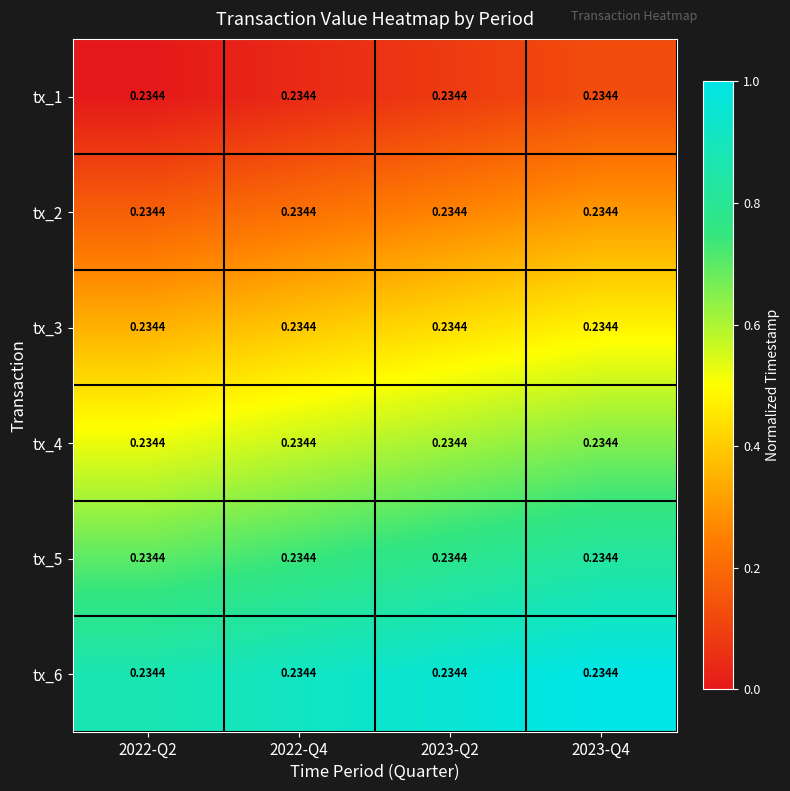

Reading left to right, extract all data points from this chart.

tx_1: 2022-Q2=0.2	2022-Q4=0.2	2023-Q2=0.2	2023-Q4=0.2
tx_2: 2022-Q2=0.2	2022-Q4=0.2	2023-Q2=0.2	2023-Q4=0.2
tx_3: 2022-Q2=0.2	2022-Q4=0.2	2023-Q2=0.2	2023-Q4=0.2
tx_4: 2022-Q2=0.2	2022-Q4=0.2	2023-Q2=0.2	2023-Q4=0.2
tx_5: 2022-Q2=0.2	2022-Q4=0.2	2023-Q2=0.2	2023-Q4=0.2
tx_6: 2022-Q2=0.2	2022-Q4=0.2	2023-Q2=0.2	2023-Q4=0.2